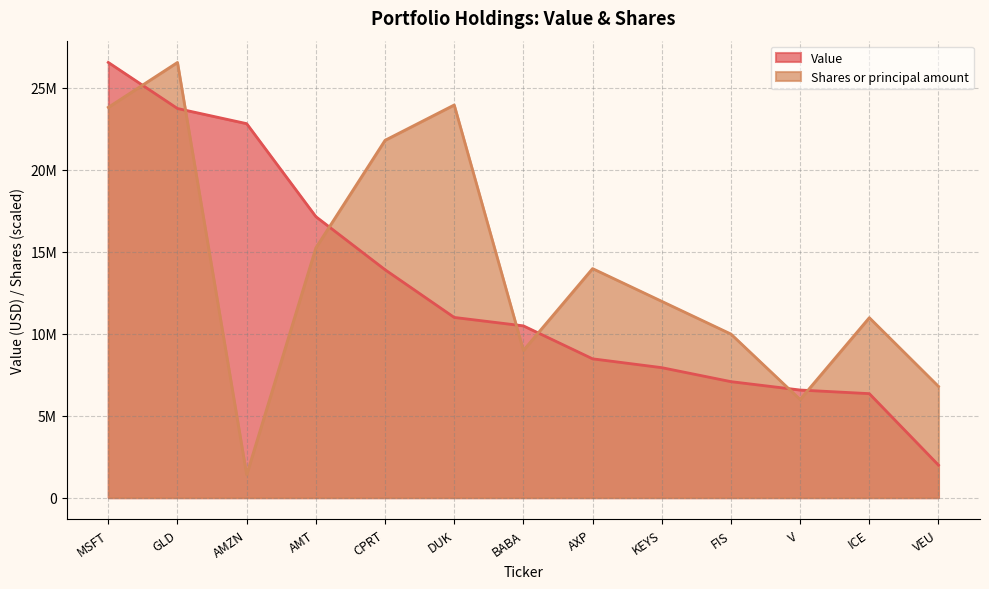

True or false: Value has more than 1 points higher than both neighbors.

False